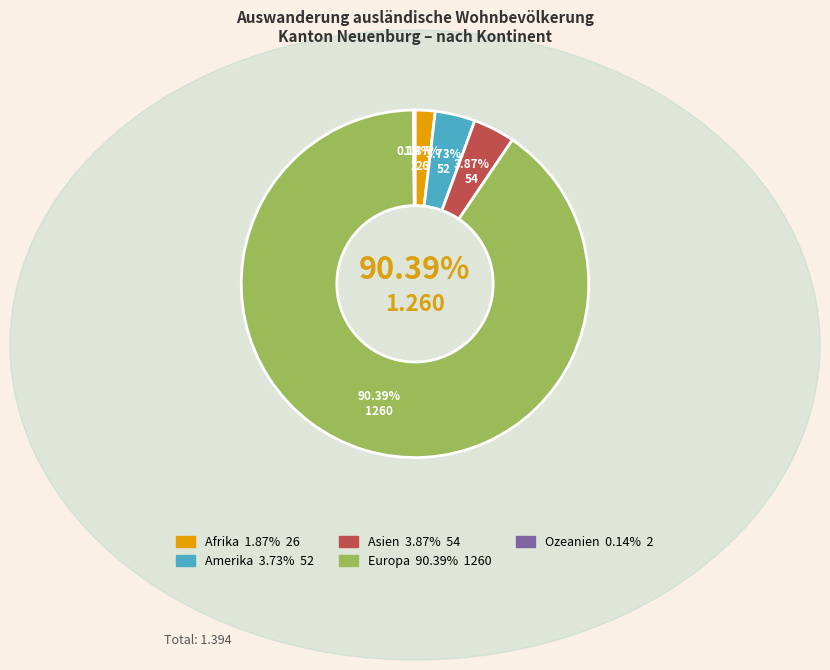

The Asien slice represents 1% of the pie. True or false?

False